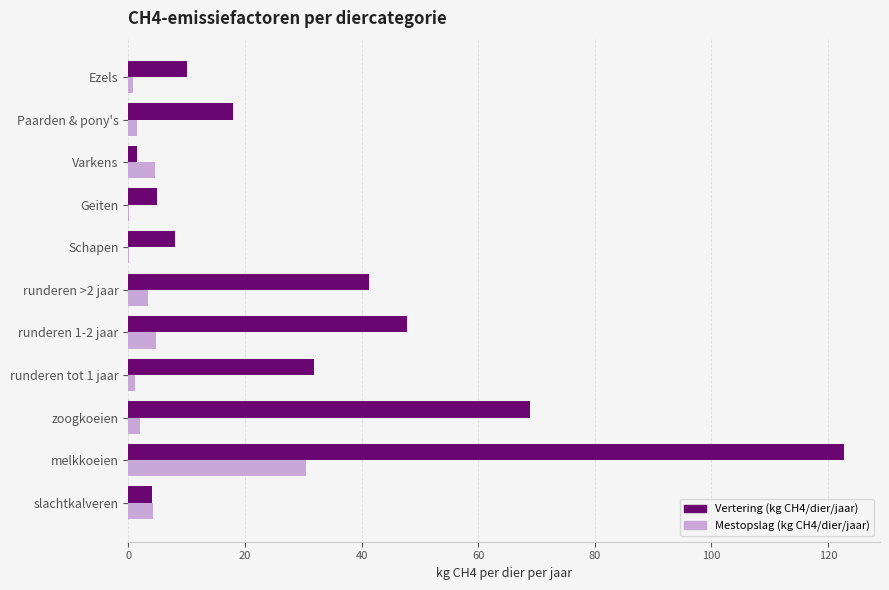

Which series has the largest range (max minus min)?

Vertering (kg CH4/dier/jaar)